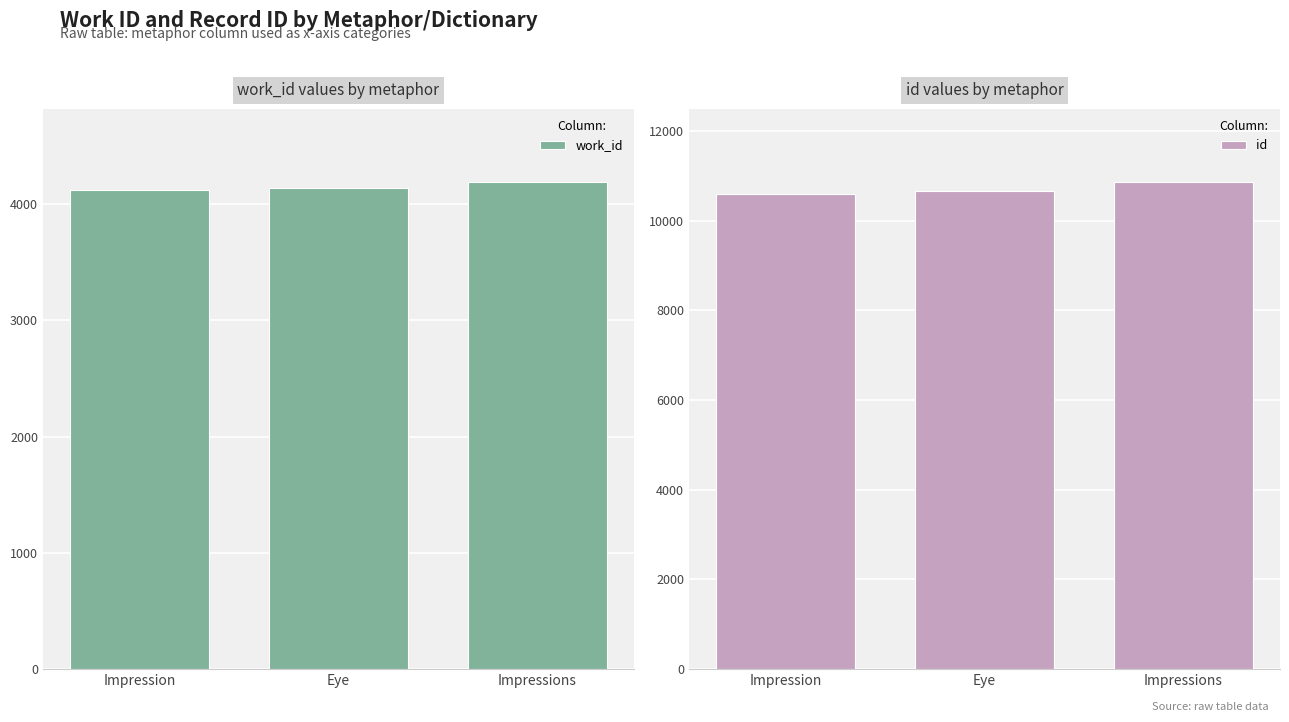

What is the difference between the maximum and second lowest values in the work_id series?

49